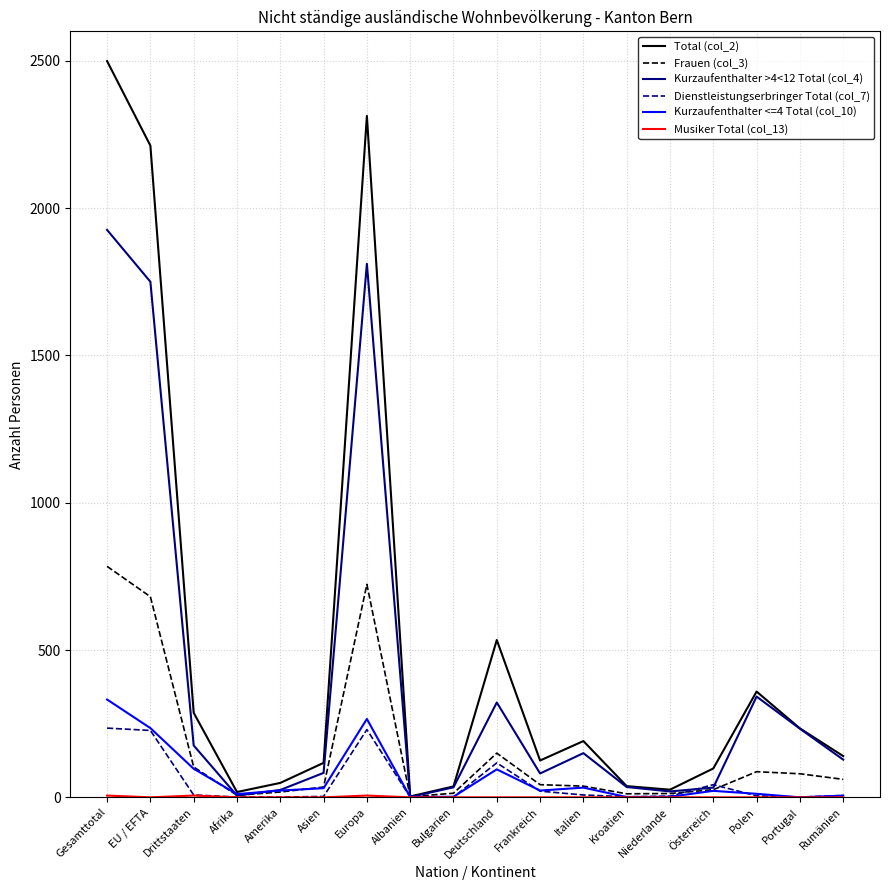

What is the difference between the highest and lowest values at Frankreich?

125